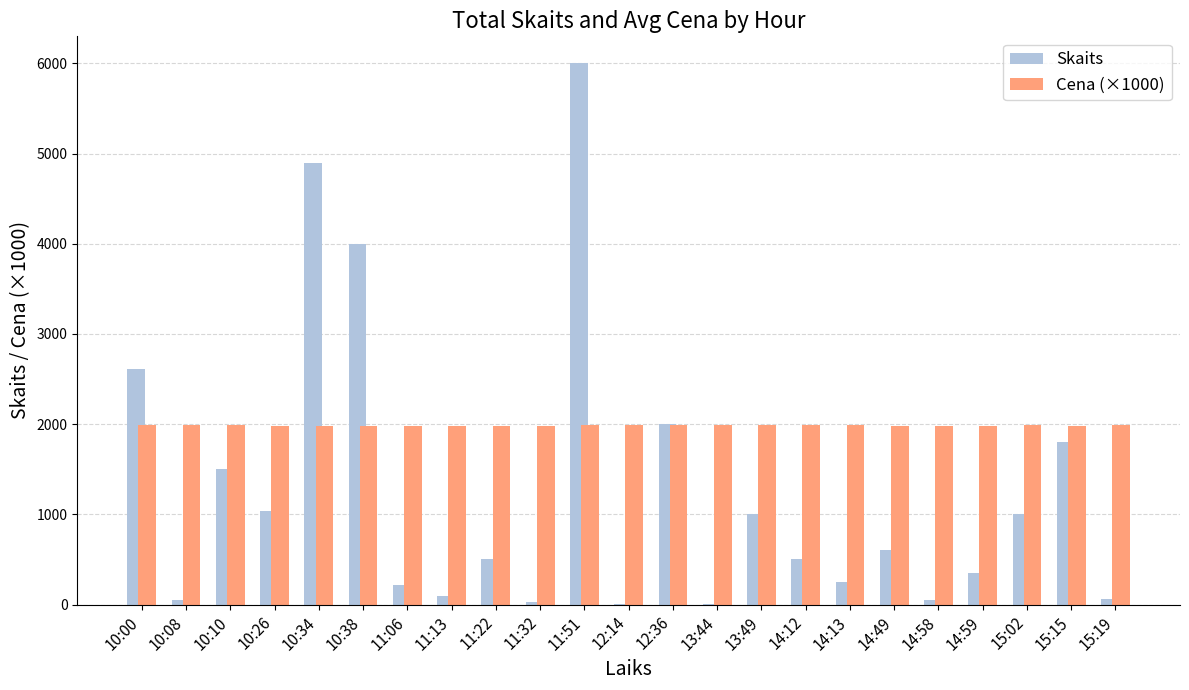

Is it true that Cena (×1000) equals 1990.0 at 15:19?

True